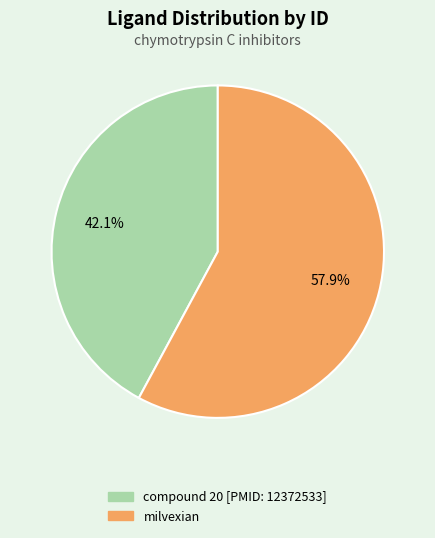

Does milvexian represent more than half of the total?

Yes